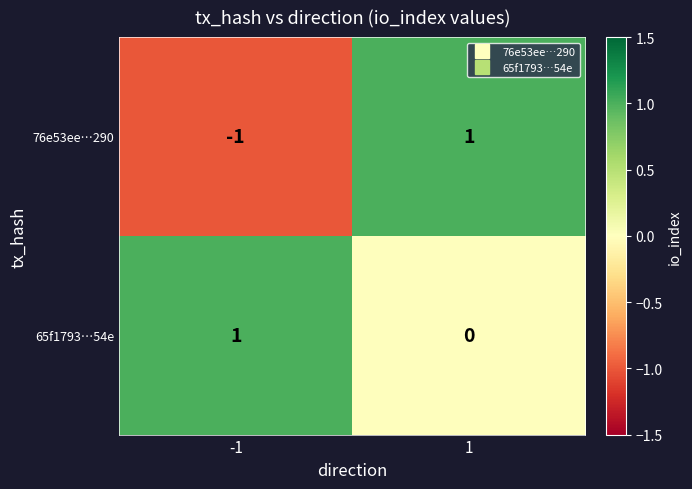

The value of 76e53ee…290 at -1 is 0. True or false?

False